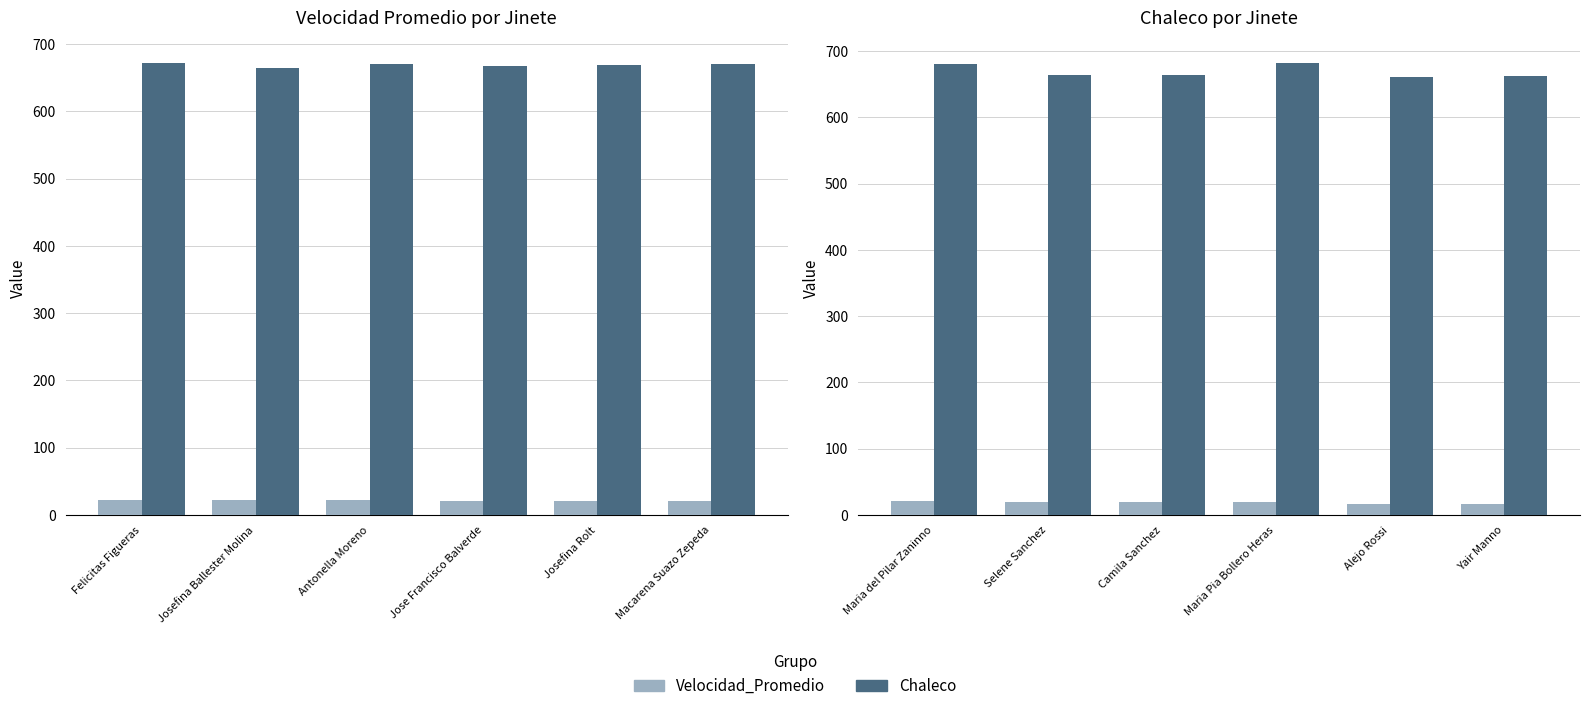

What are all the series names shown in the legend?

Velocidad_Promedio, Chaleco